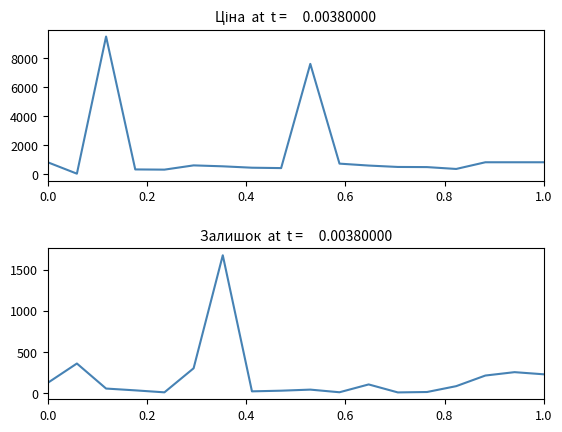

Is it true that Залишок equals 76.1 at 15?

False